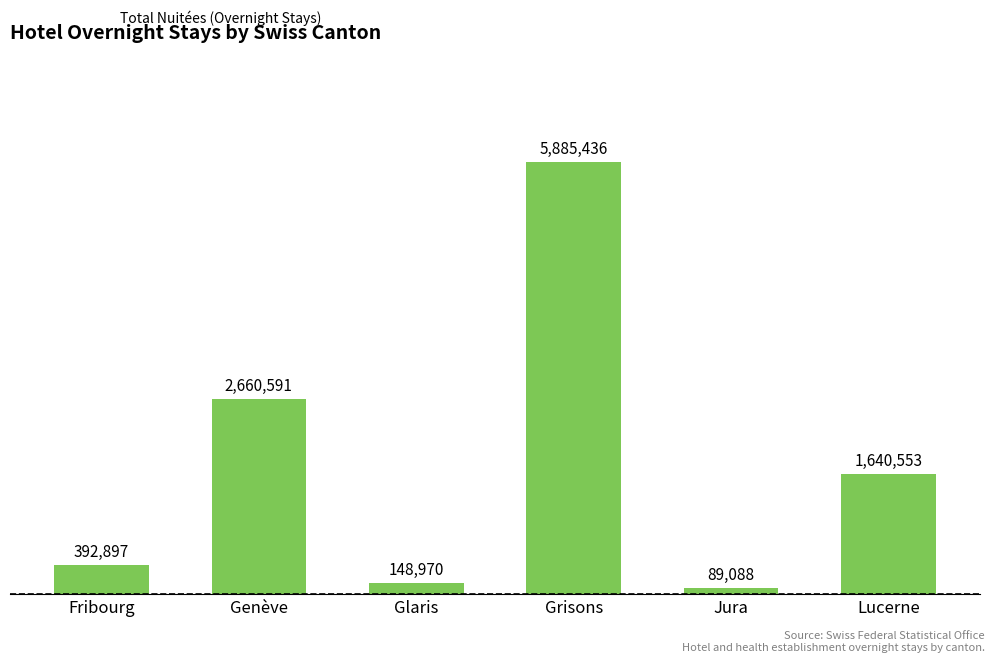

Are the bars horizontal?

No